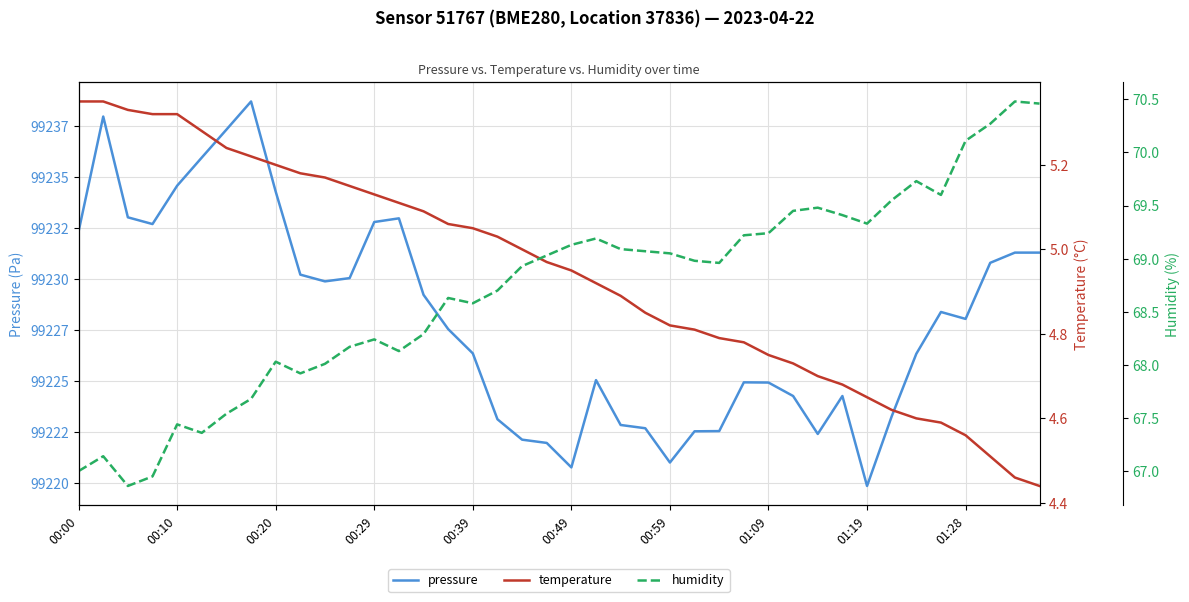

True or false: humidity and pressure intersect in this chart.

False